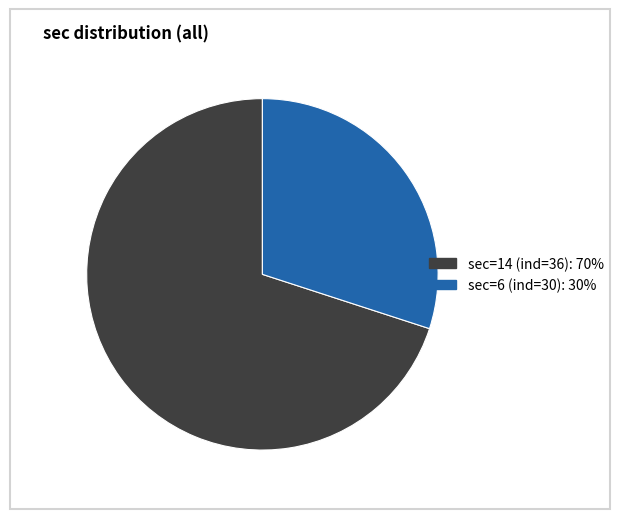

Rank the categories by value from lowest to highest.

sec=6 (ind=30): 30%, sec=14 (ind=36): 70%